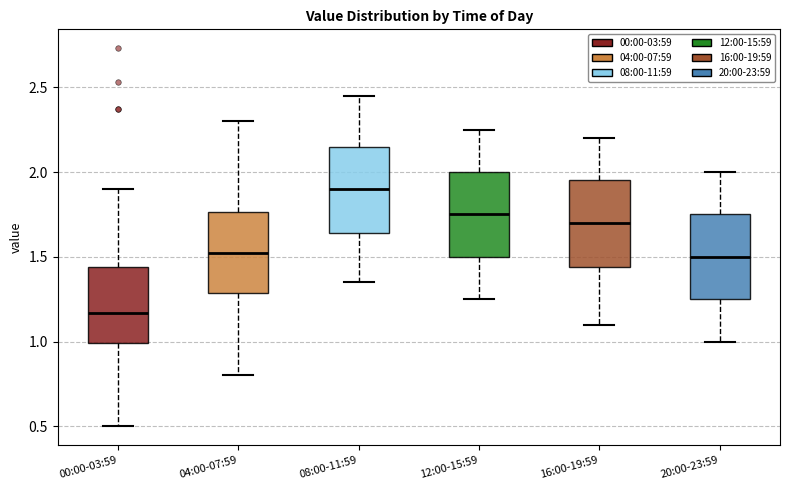

Reading left to right, read every box against the y-axis: the position of its median line, the range the box covers, and the ends of its whiskers. The values are not printed on the chart, so give them approximately, as read against the axis.

00:00-03:59: median 1.15, box 1.00 to 1.45, whiskers 0.50 to 1.90
04:00-07:59: median 1.55, box 1.30 to 1.75, whiskers 0.80 to 2.30
08:00-11:59: median 1.90, box 1.65 to 2.15, whiskers 1.35 to 2.45
12:00-15:59: median 1.75, box 1.50 to 2.00, whiskers 1.25 to 2.25
16:00-19:59: median 1.70, box 1.45 to 1.95, whiskers 1.10 to 2.20
20:00-23:59: median 1.50, box 1.25 to 1.75, whiskers 1.00 to 2.00